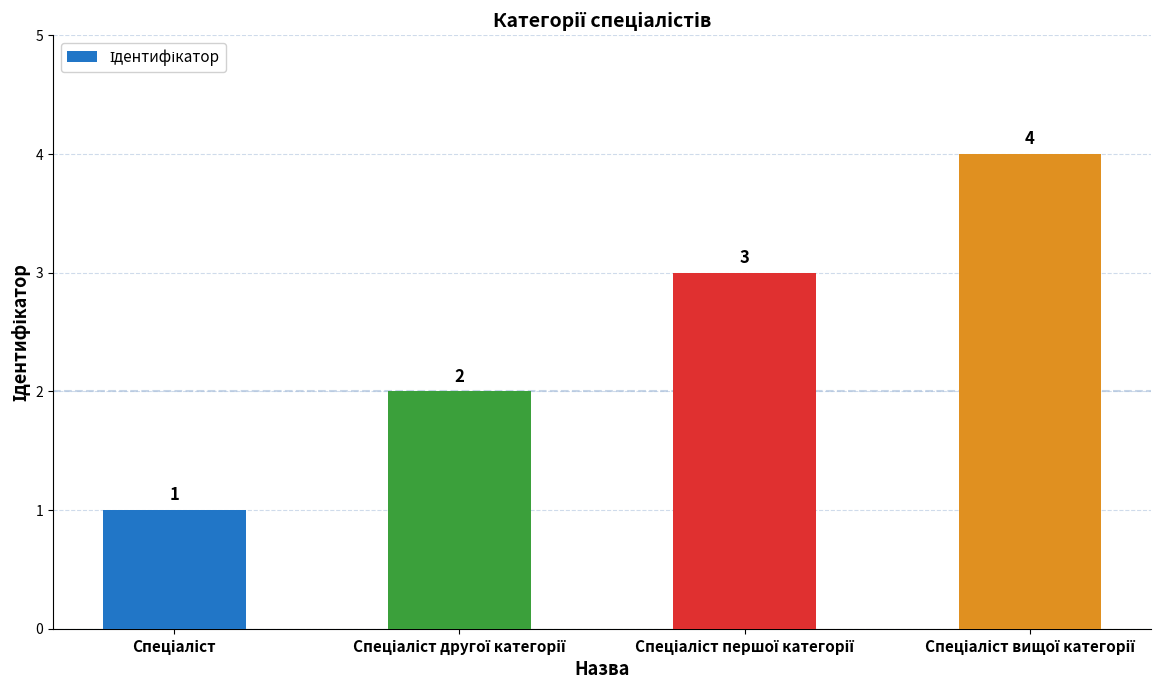

What is the value of the 3rd bar from the left?

3